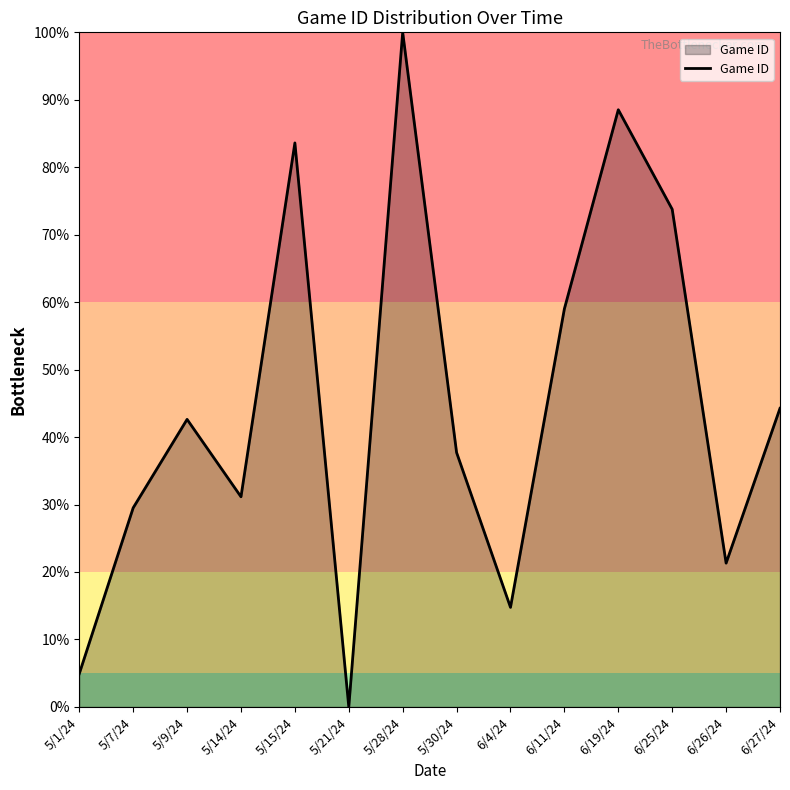

What is the sum of all values?

631.1